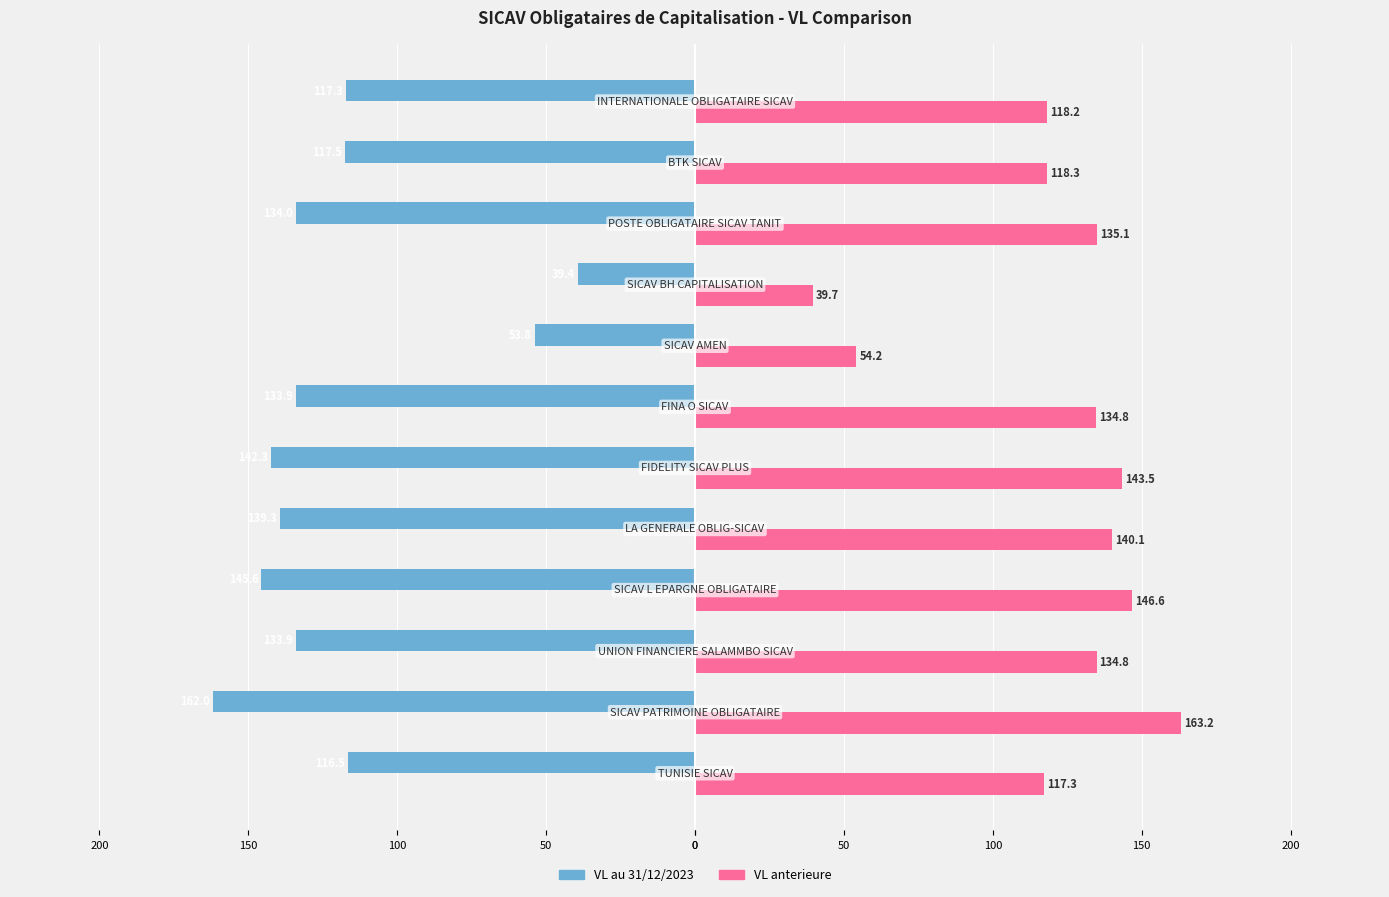

What are all the series names shown in the legend?

VL au 31/12/2023, VL anterieure